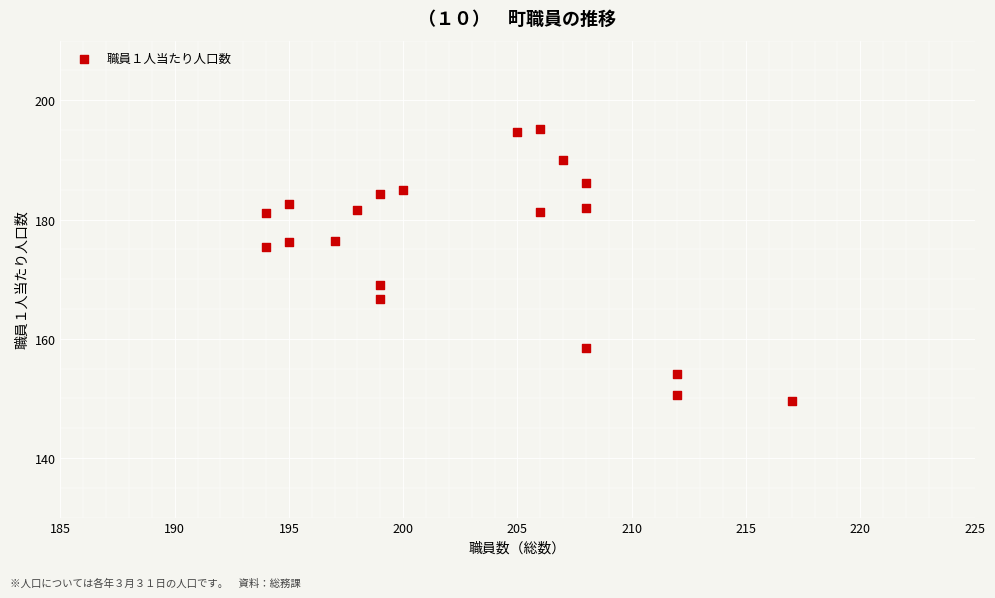

What is the range of Y values (max minus min)?

45.7